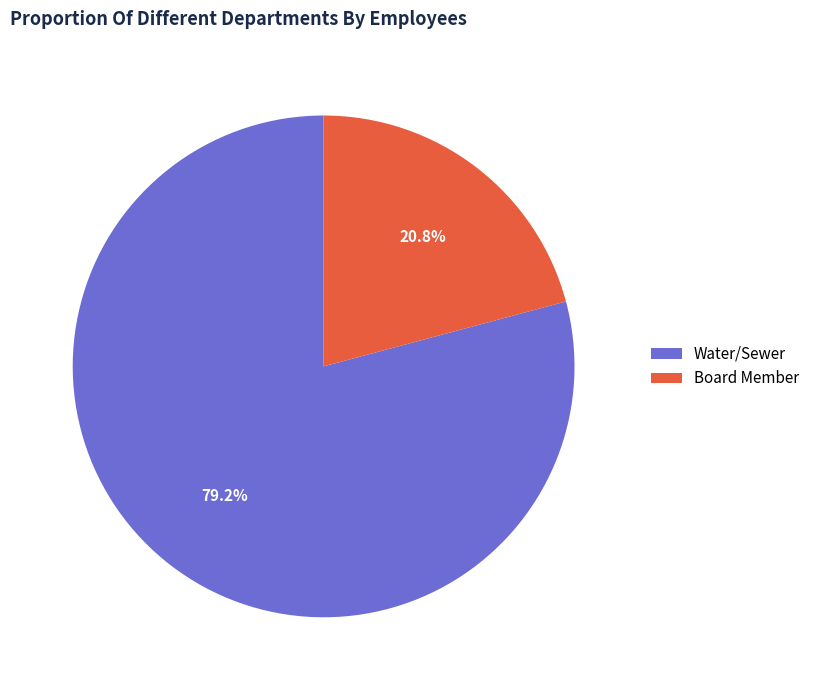

What percentage is the Water/Sewer slice, to the nearest percent?

79%